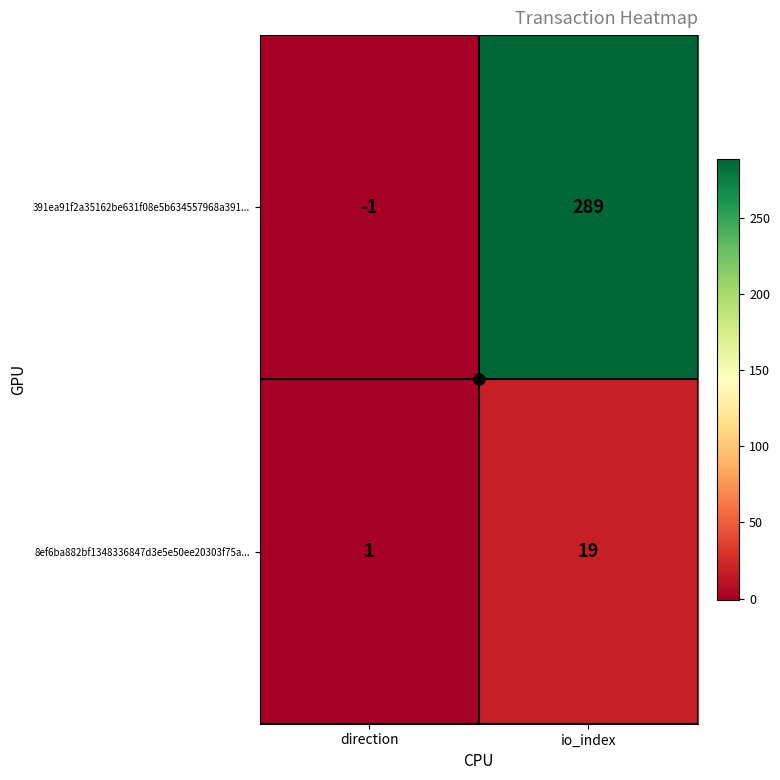

Rank the series by their maximum value, from lowest to highest.

8ef6ba882bf1348336847d3e5e50ee20303f75a..., 391ea91f2a35162be631f08e5b634557968a391...